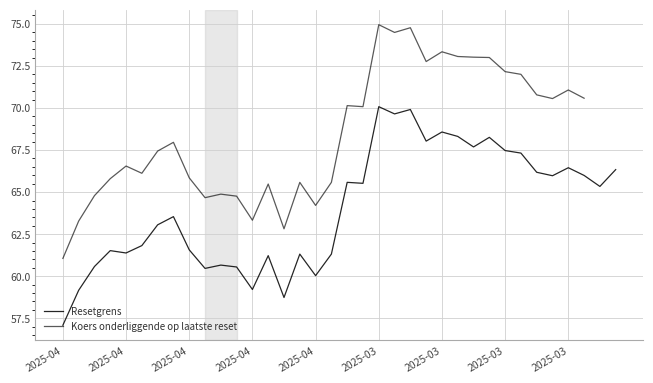

The value of Resetgrens at 15 is 42.1. True or false?

False